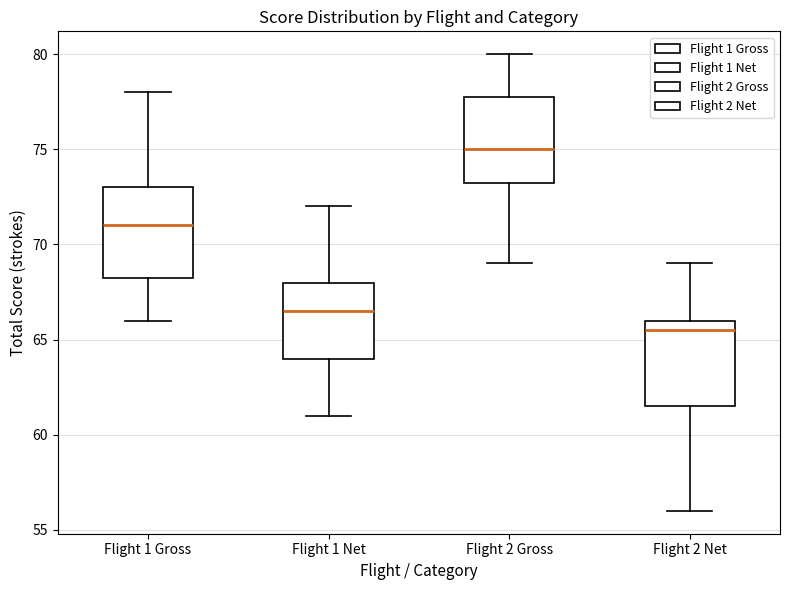

Where does the lower whisker of the box for Flight 1 Net end on the y-axis? The values are not printed on the chart, so give them approximately, as read against the axis.

61.0